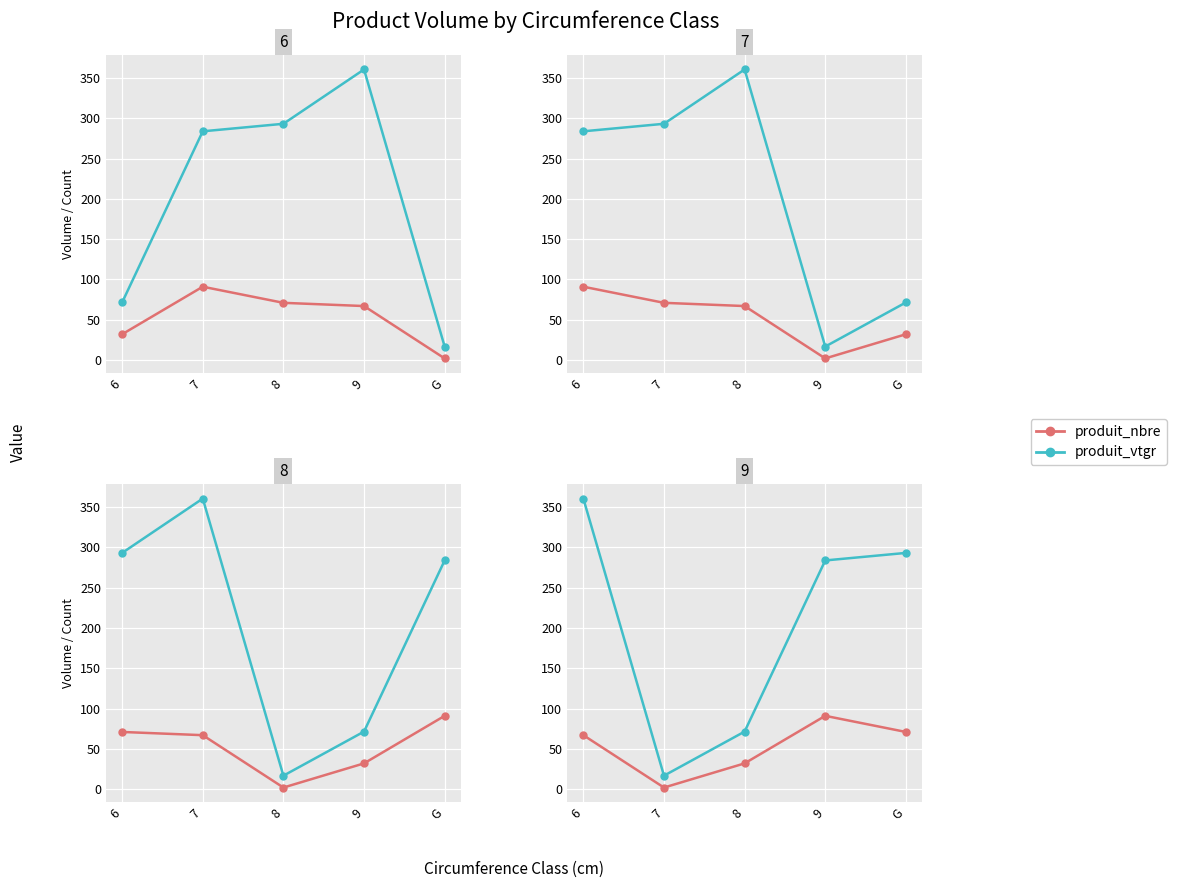

Rank the series at 7 from highest to lowest value.

produit_vtgr, produit_nbre